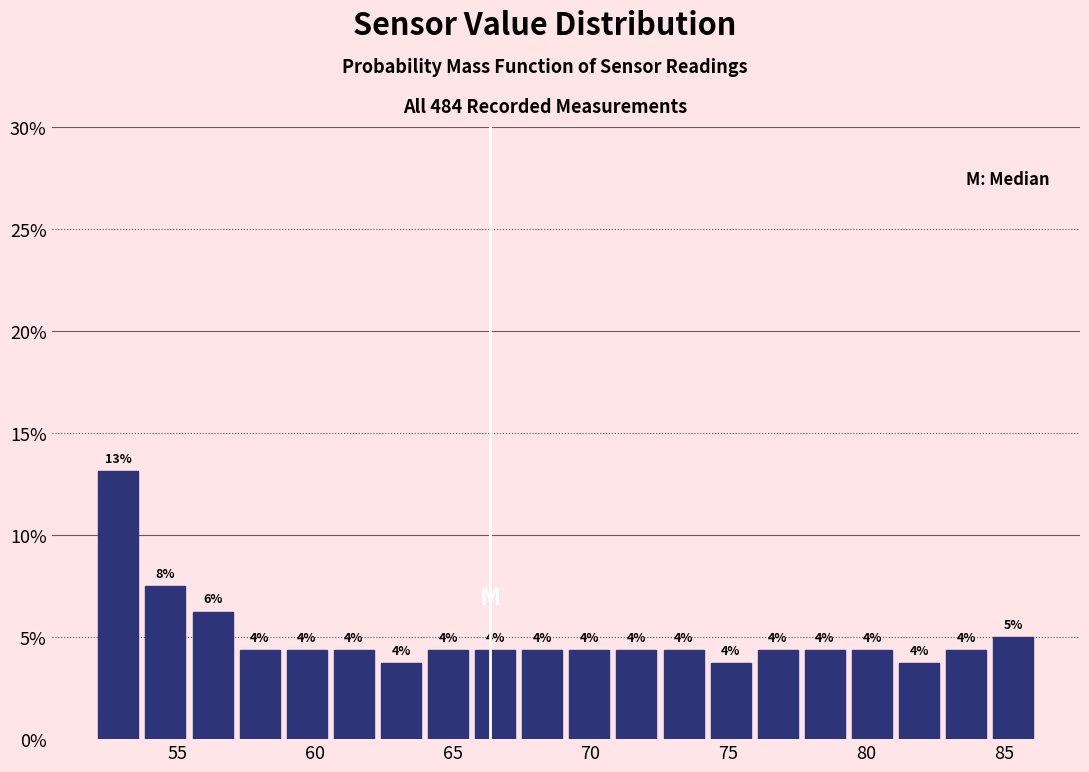

Around what value on the x-axis is the tallest bar? Give the approximate position of its centre, as read against the axis.

53.0